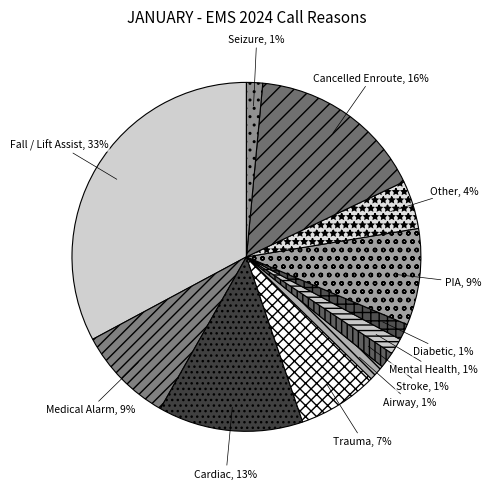

To the nearest percent, what is the average slice percentage?

8%